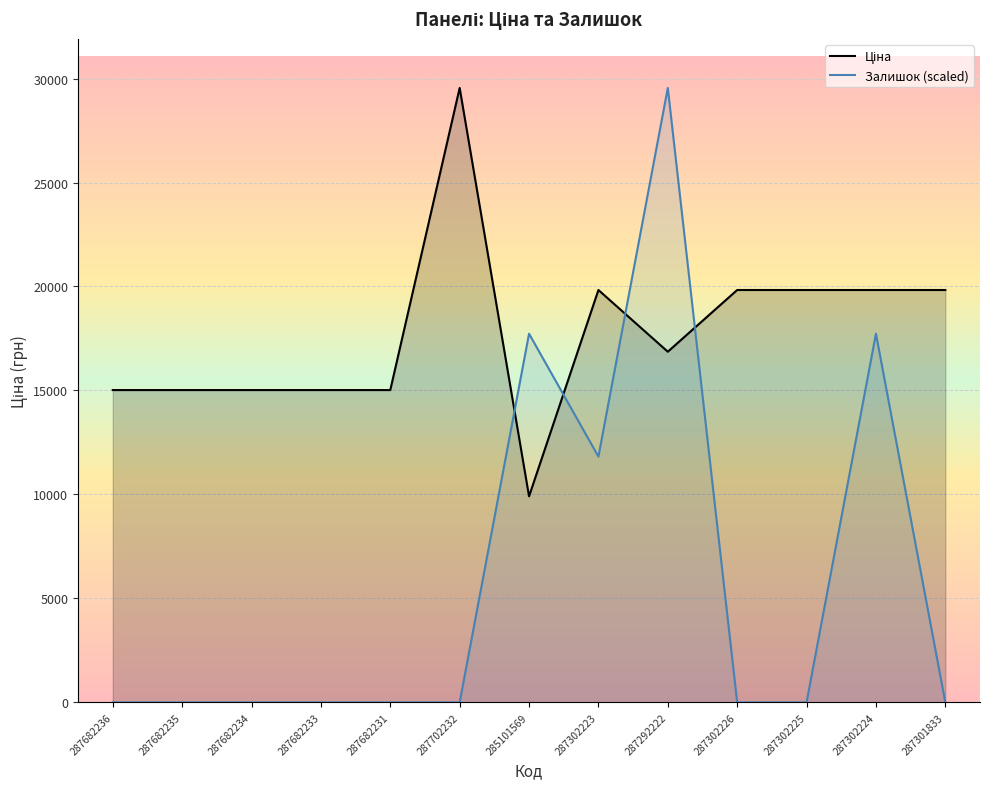

How many times do Залишок and Ціна cross each other?

4